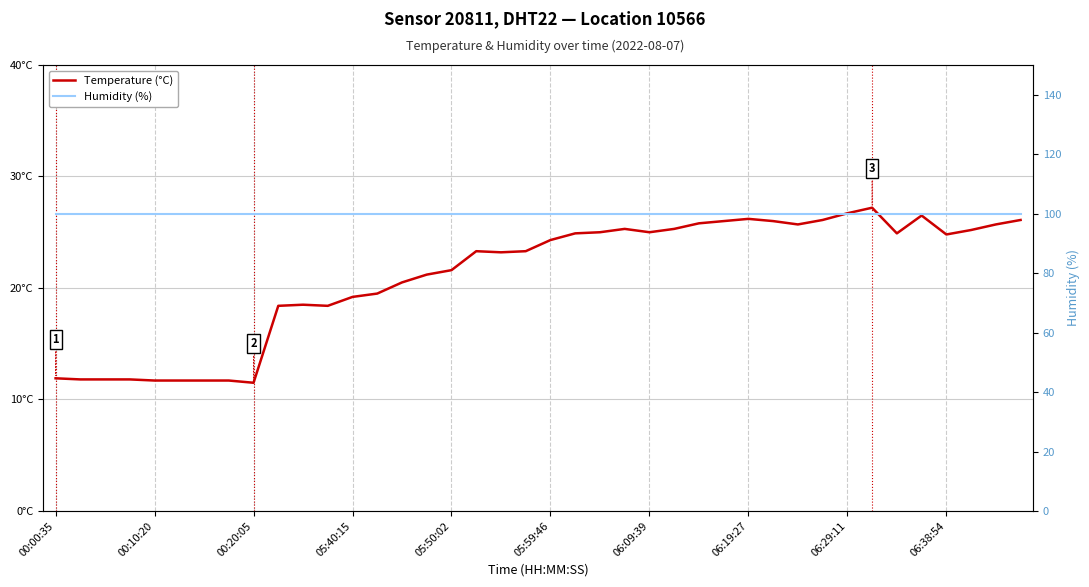

What is the value of the Temperature (°C) point at the 20th from the left?

23.3